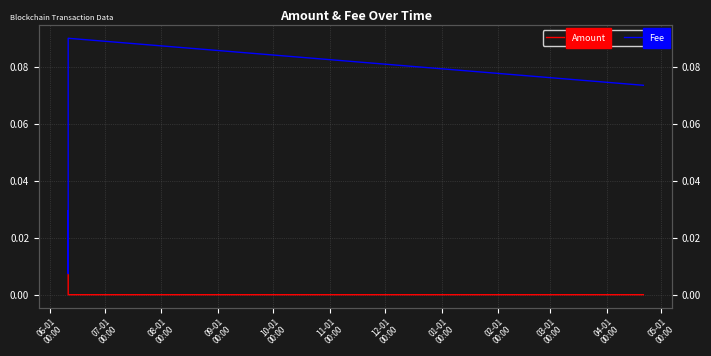

True or false: Fee and Amount intersect in this chart.

True